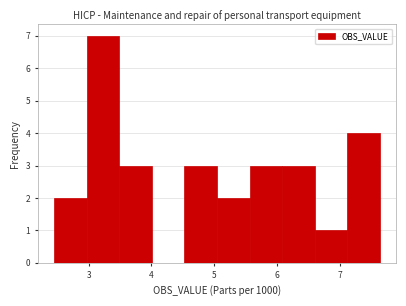

Reading left to right, transcribe this chart: for each bar, give the range it covers on the x-axis and its height. Neither the bar edges nor the heights are printed on the chart, so give them approximately, as read against the axes.

2.5 to 3.0: 2
3.0 to 3.5: 7
3.5 to 4.0: 3
4.0 to 4.5: 0
4.5 to 5.0: 3
5.0 to 5.6: 2
5.6 to 6.1: 3
6.1 to 6.6: 3
6.6 to 7.1: 1
7.1 to 7.6: 4